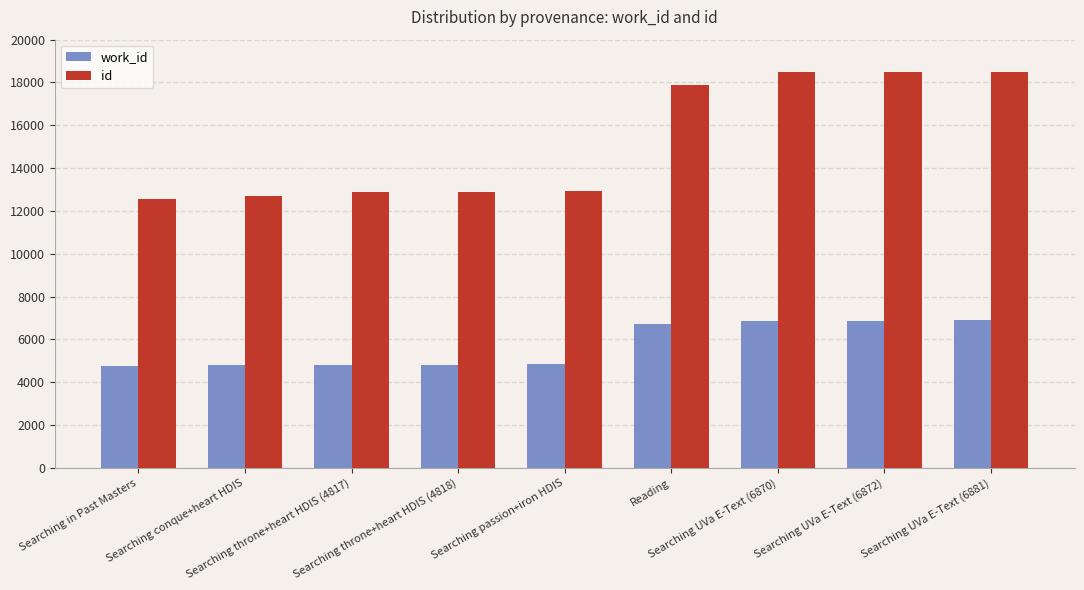

What is the greatest value displayed?

18508